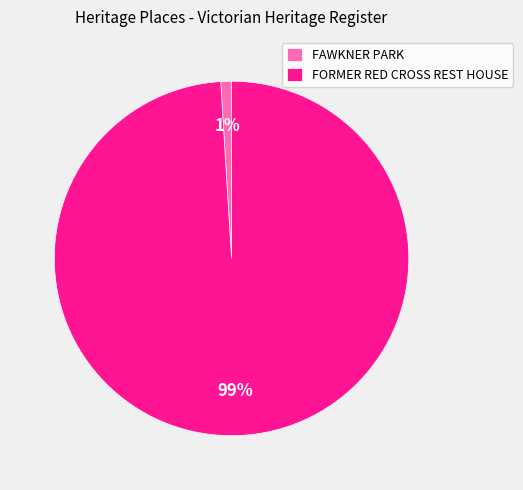

Count the number of slices in the pie.

2